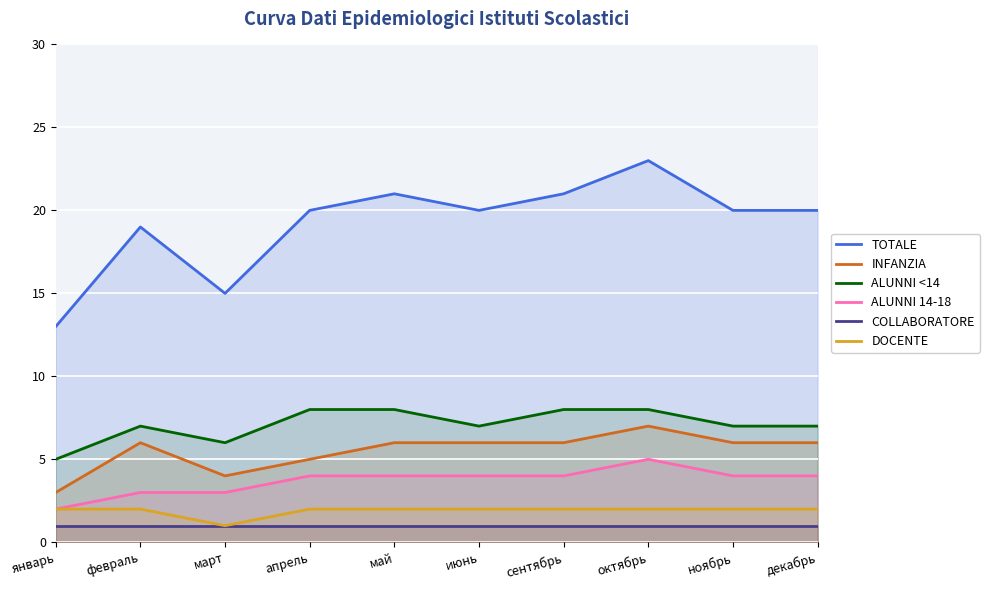

Which series has the largest total across all categories?

TOTALE